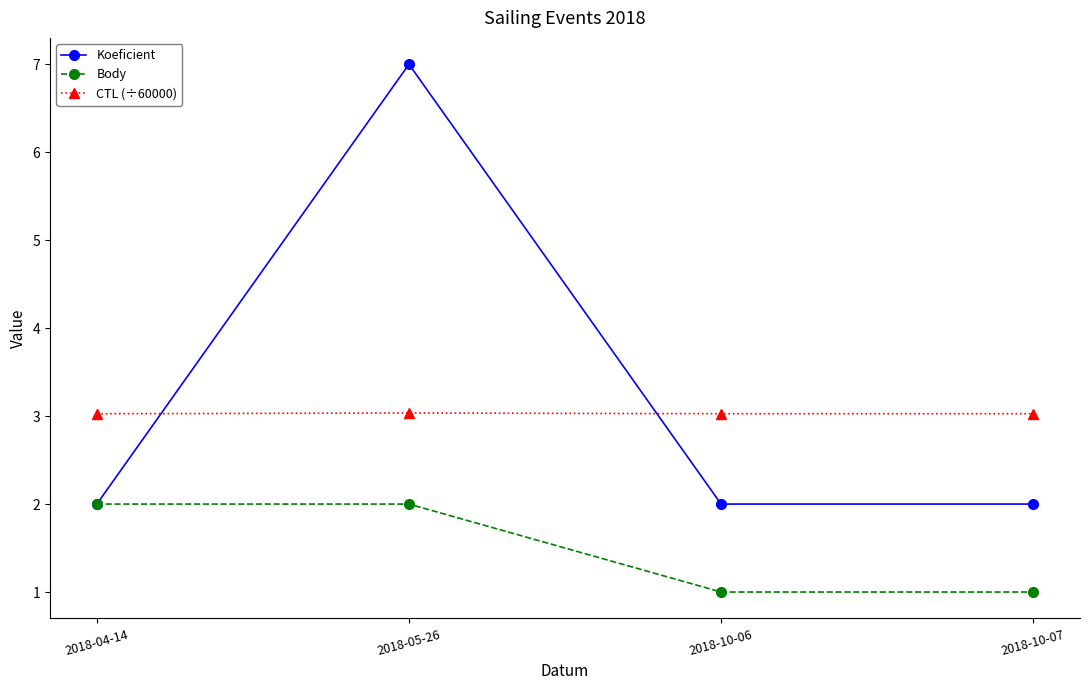

Which series has the largest total across all categories?

Koeficient